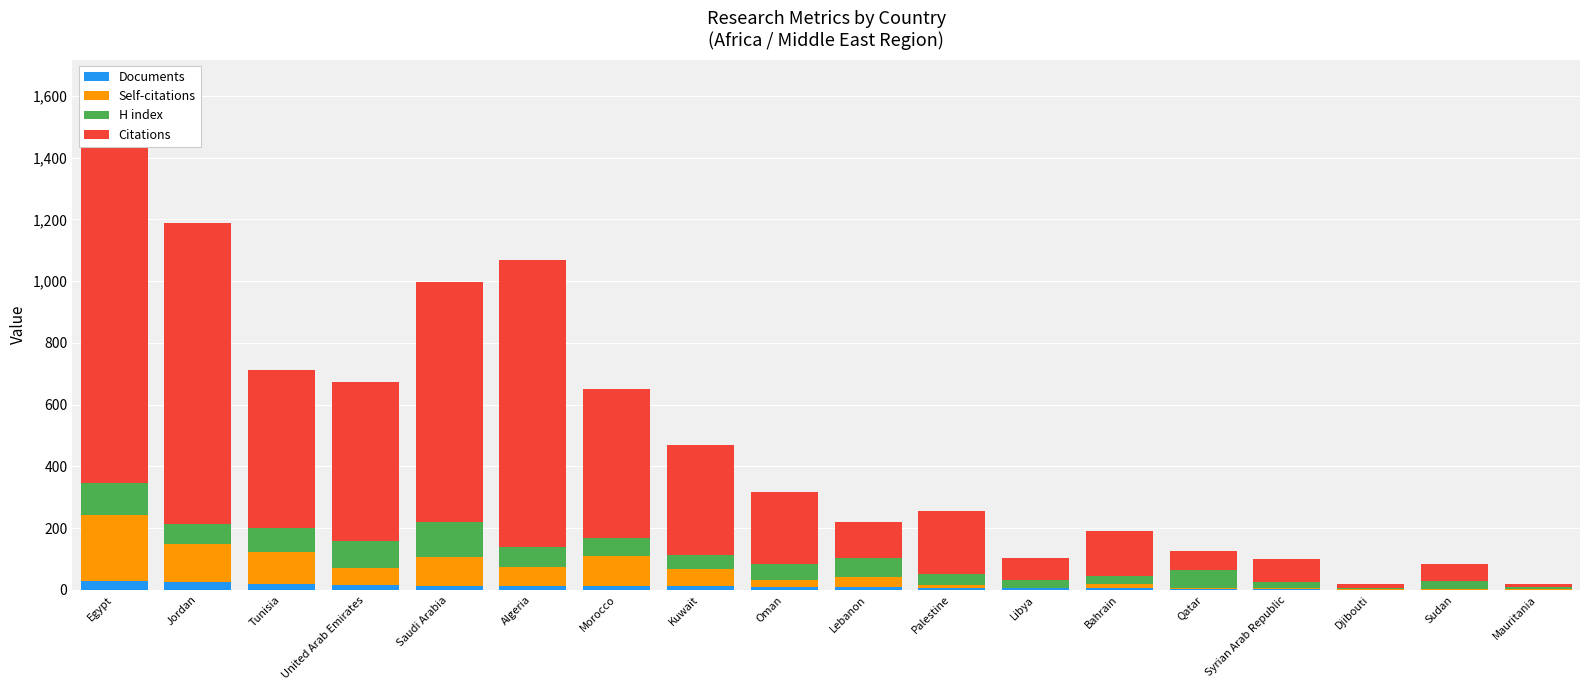

How many values in the Citations series are below 232?

9